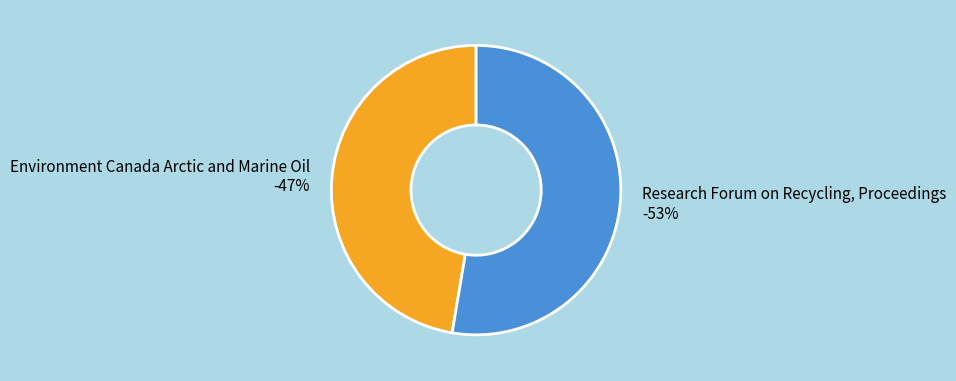

Which category has the biggest portion of the pie?

Research Forum on Recycling, Proceedings